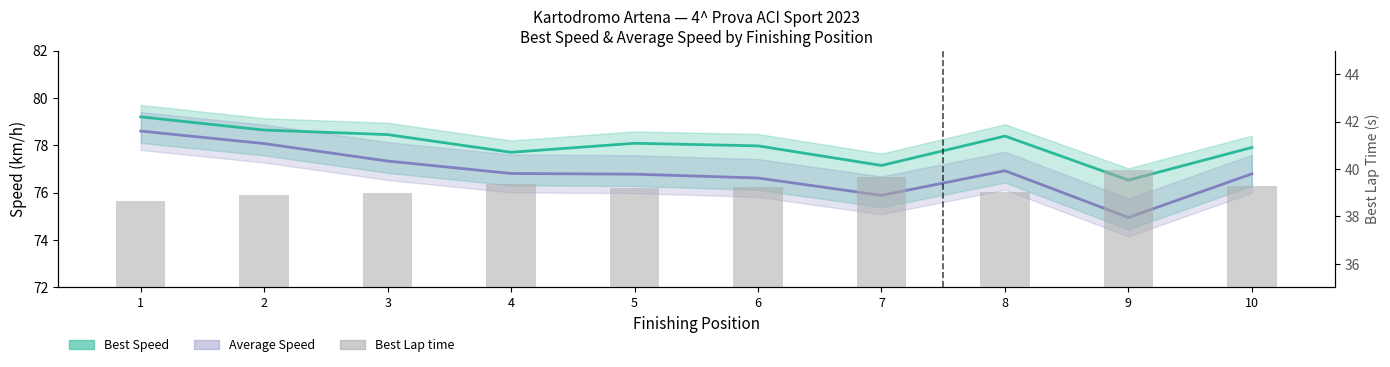

How many groups of bars are there?

10